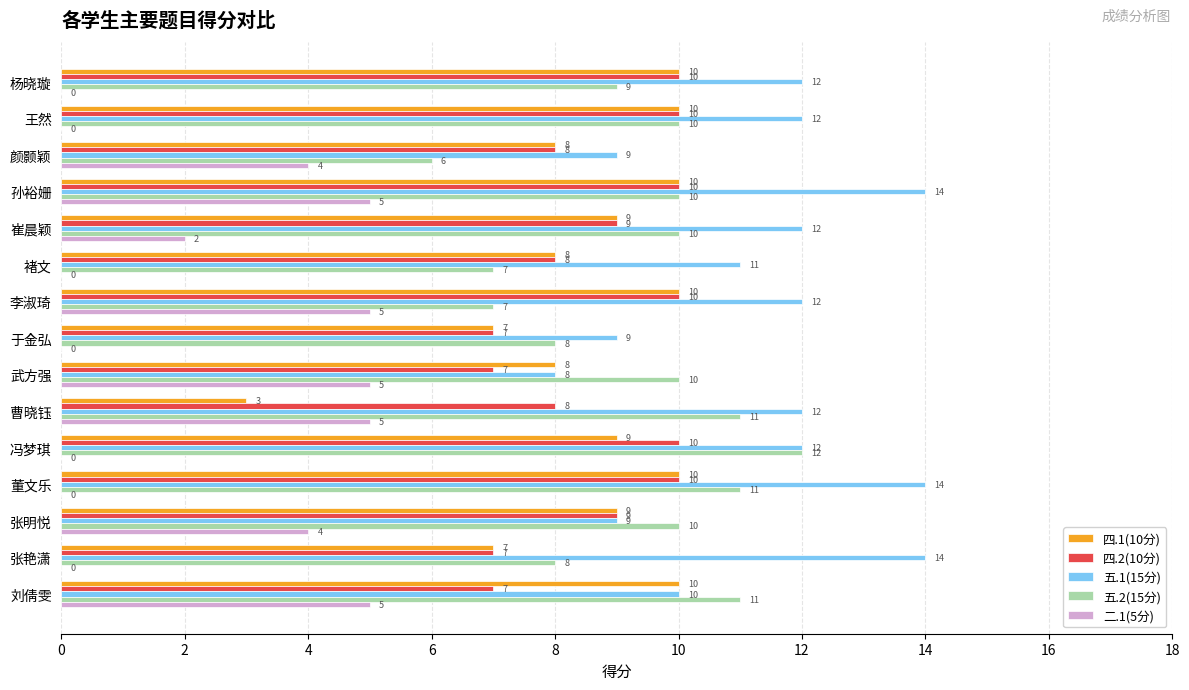

What is the sum of all 四.2(10分) values?

130